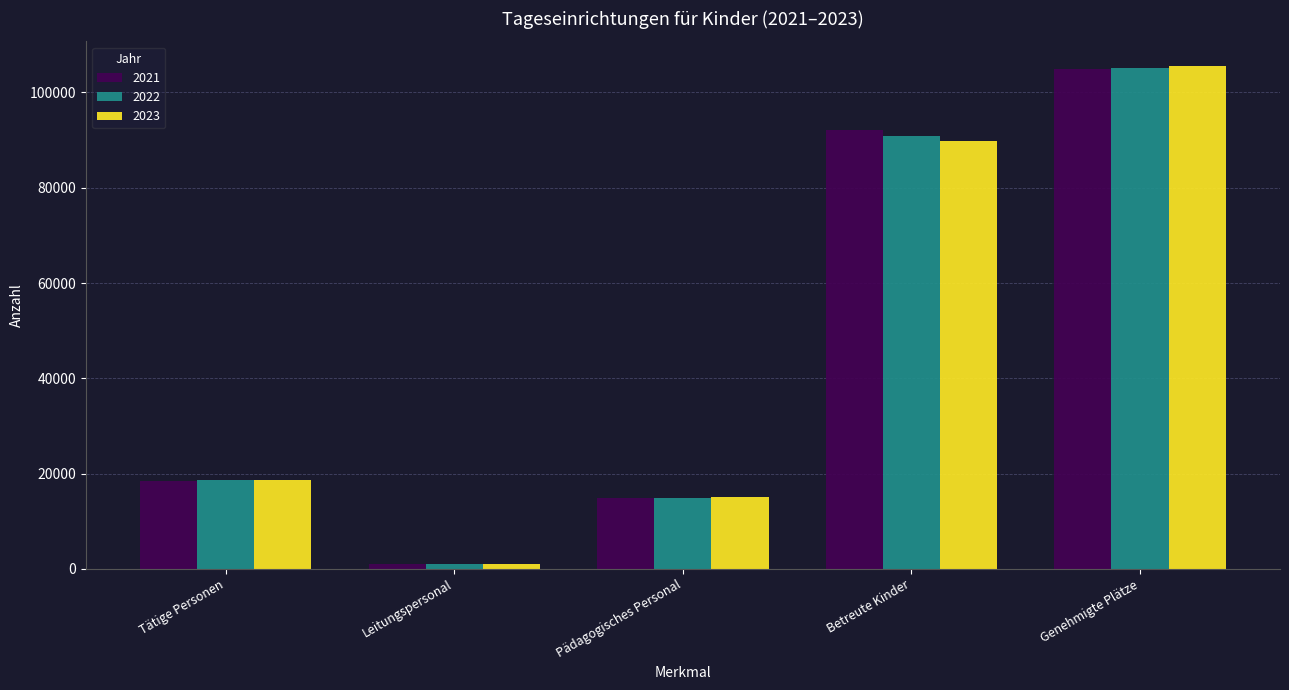

At which category is the sum across all series the highest?

Genehmigte Plätze